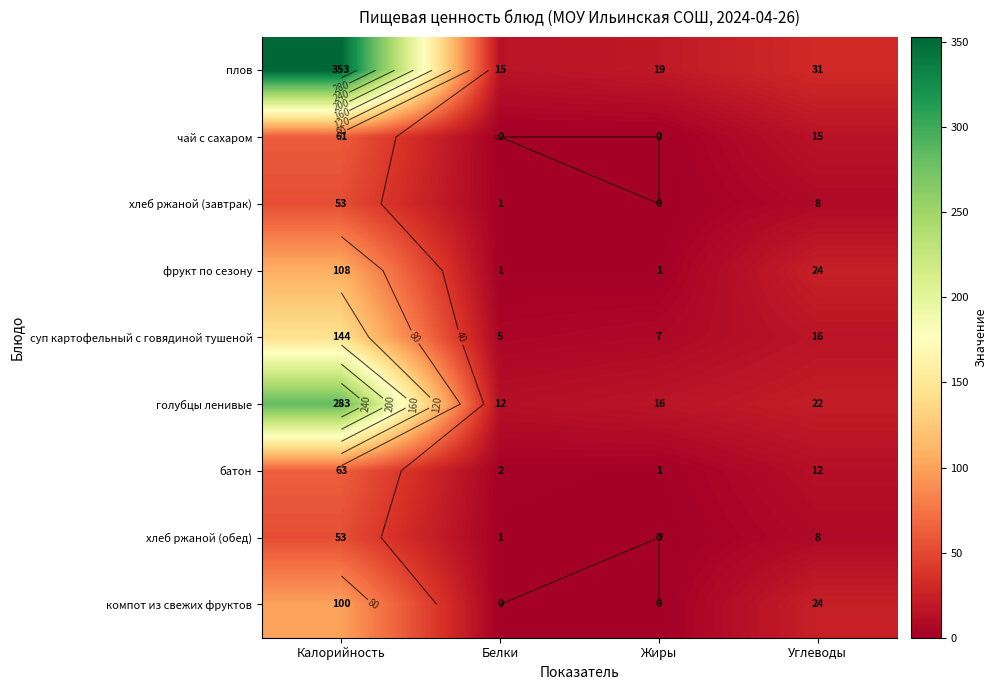

At which label does чай с сахаром first exceed 15?

Калорийность